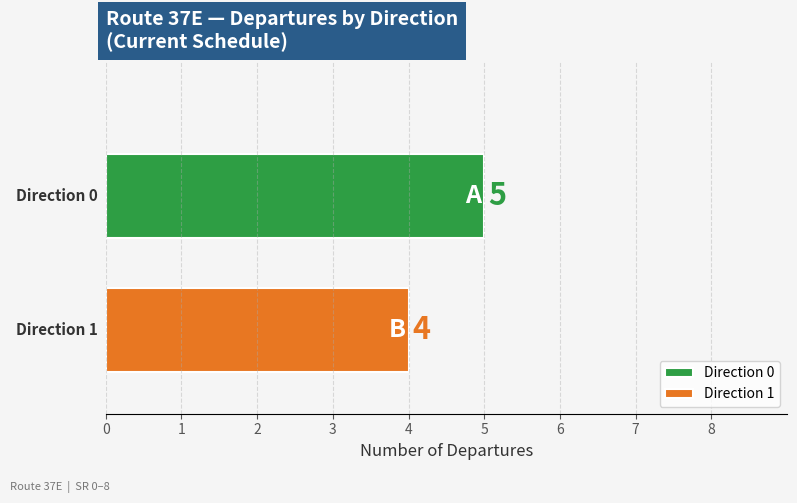

True or false: Direction 0 has a value of 5 at 0.75.

True